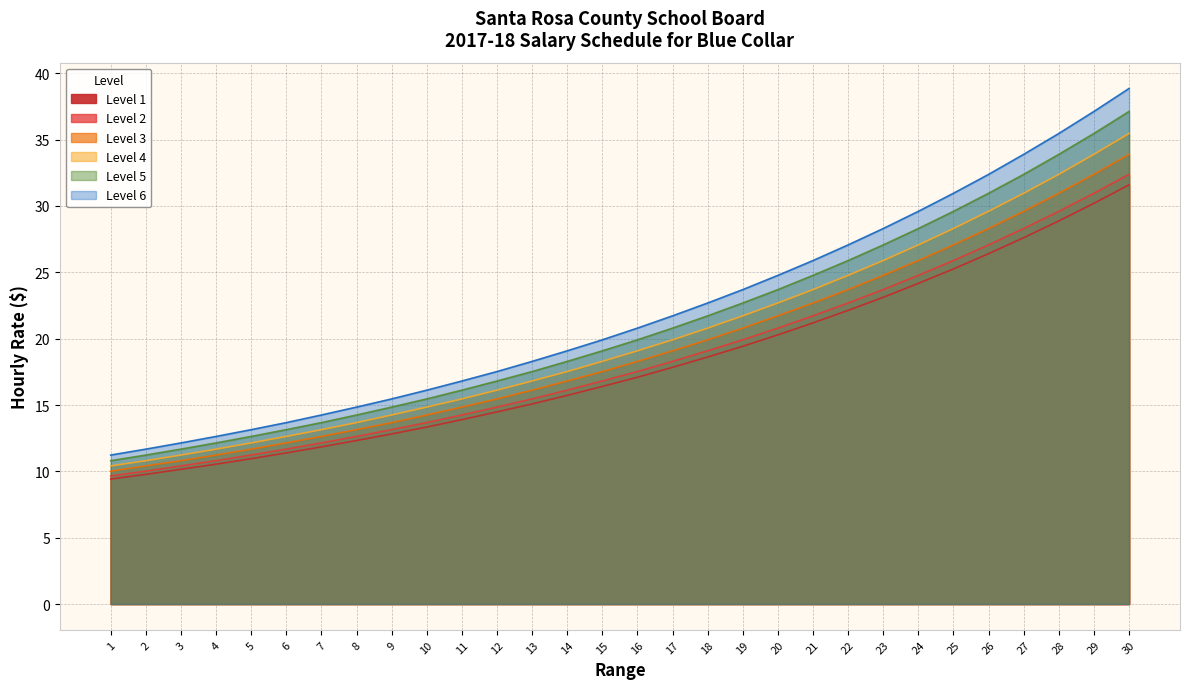

What is the difference between the Level 5 values at 19 and 3?

11.0